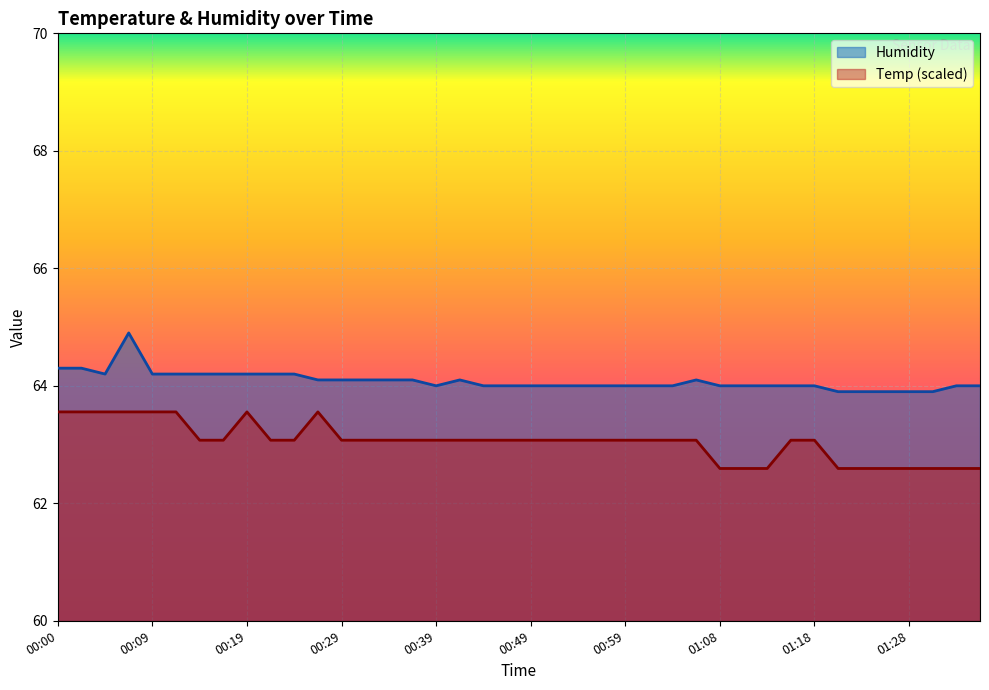

What is the lowest value of the Humidity series?

63.9